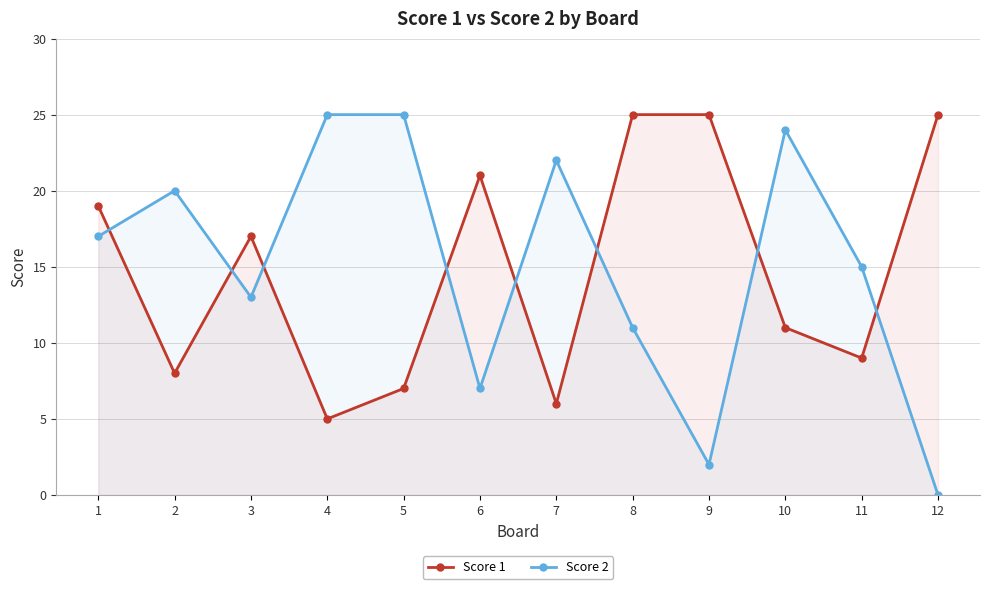

Where do Score 2 and Score 1 first cross each other?

1 and 2